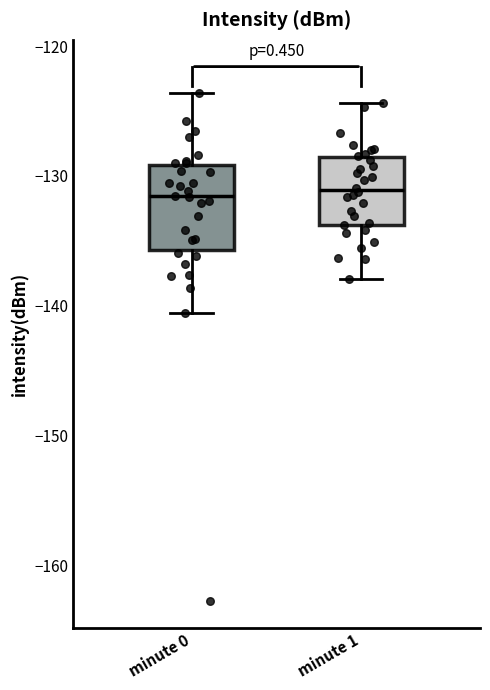

Reading left to right, read every box against the y-axis: the position of its median line, the range the box covers, and the ends of its whiskers. The values are not printed on the chart, so give them approximately, as read against the axis.

minute 0: median -132, box -136 to -129, whiskers -141 to -124
minute 1: median -131, box -134 to -129, whiskers -138 to -124